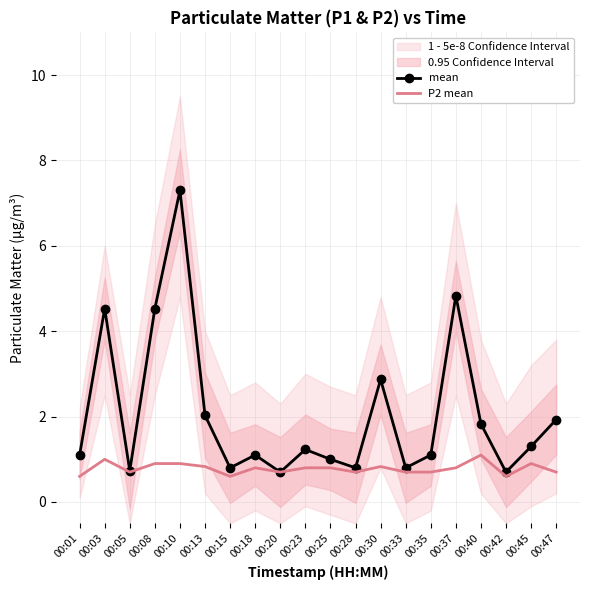

At 00:45, list the series in order from largest to smallest.

mean, P2 mean